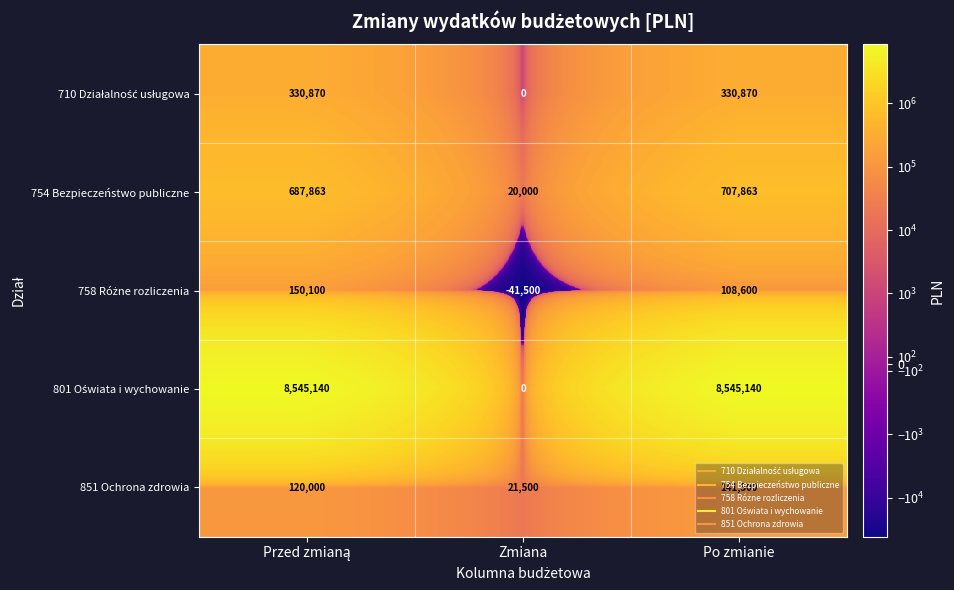

What is the average value of the 851 Ochrona zdrowia series?

94333